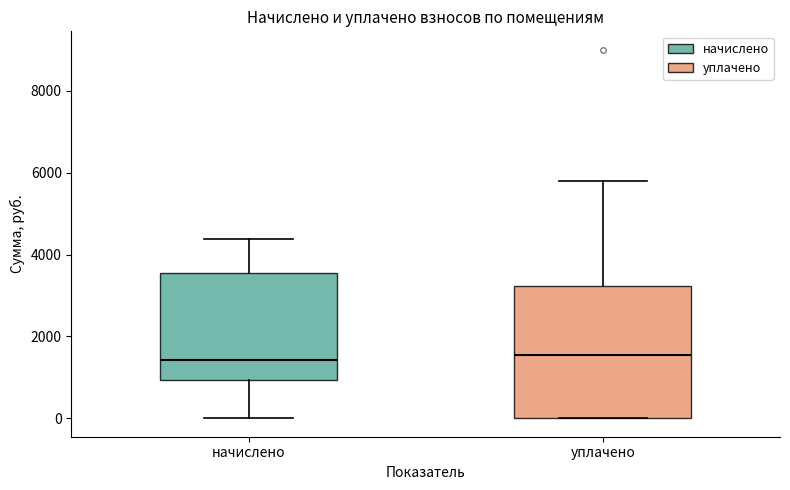

Reading left to right, read every box against the y-axis: the position of its median line, the range the box covers, and the ends of its whiskers. The values are not printed on the chart, so give them approximately, as read against the axis.

начислено: median 1400, box 1000 to 3600, whiskers 0 to 4400
уплачено: median 1600, box 0 to 3200, whiskers 0 to 5800